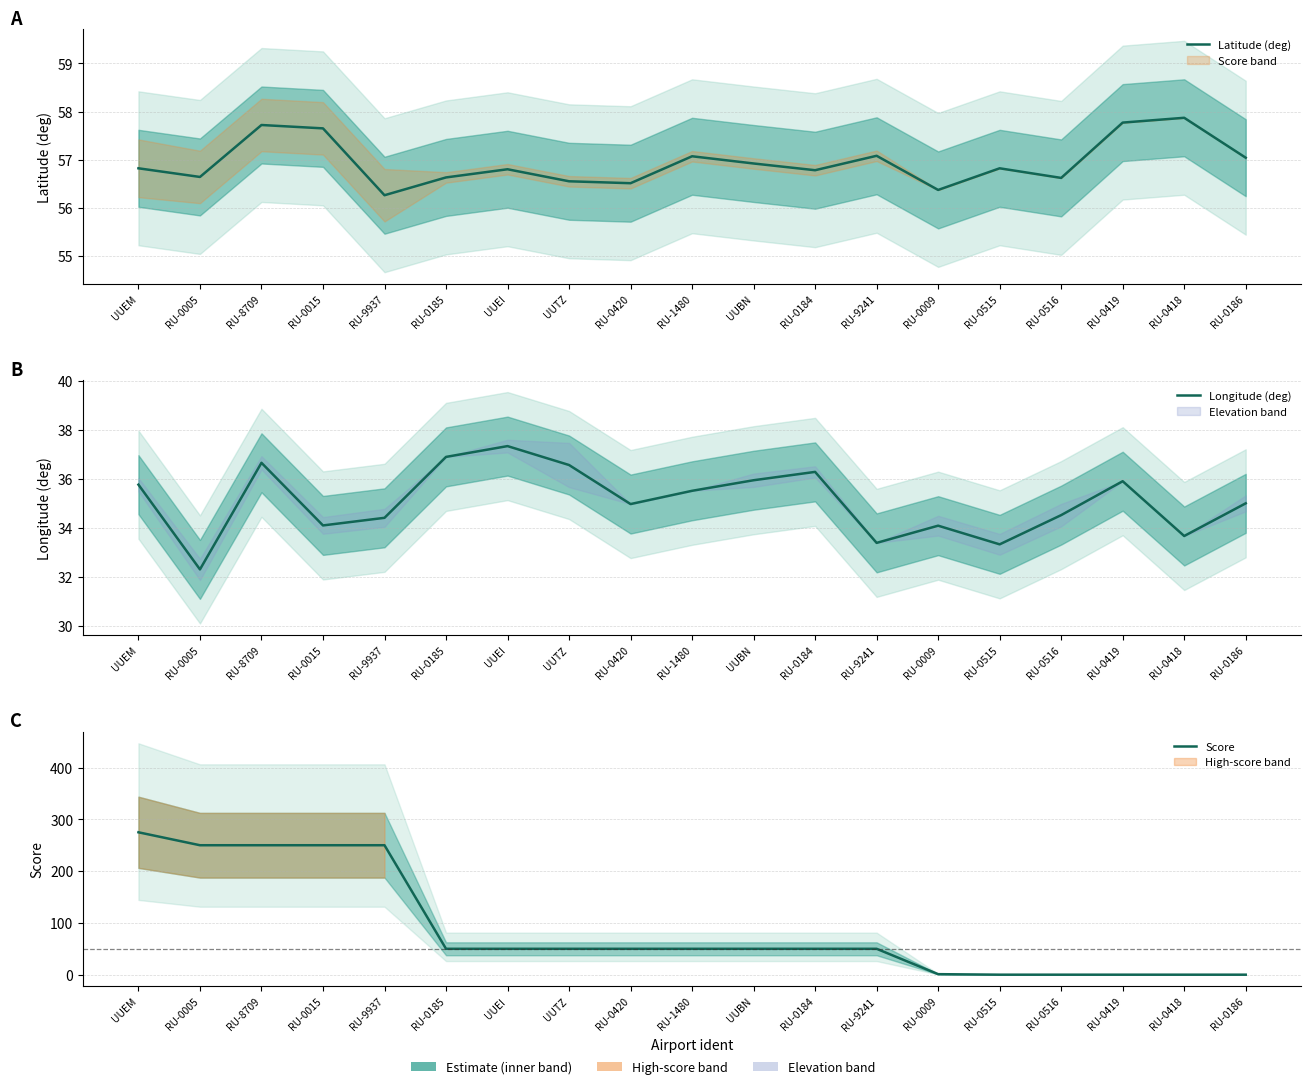

What are all the series names shown in the legend?

Latitude (deg), Longitude (deg), Score